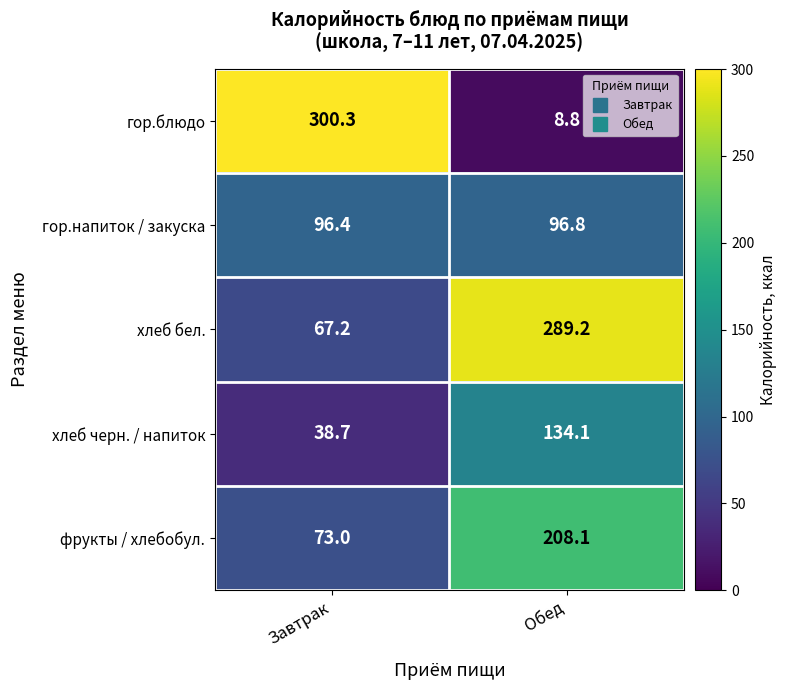

What is the sum of all хлеб бел. values?

356.4